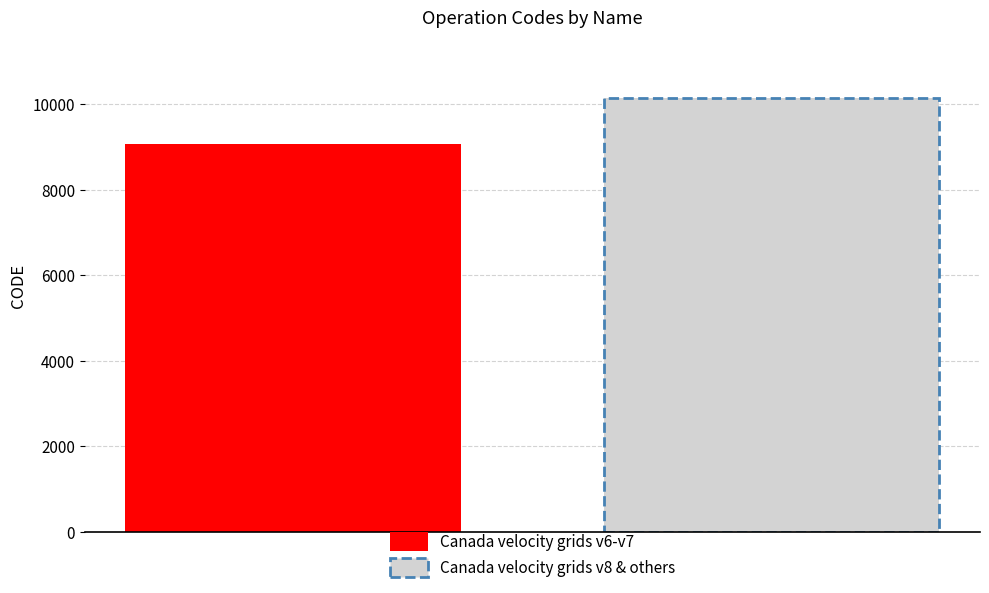

Which series has the largest range (max minus min)?

Canada velocity grids v6-v7